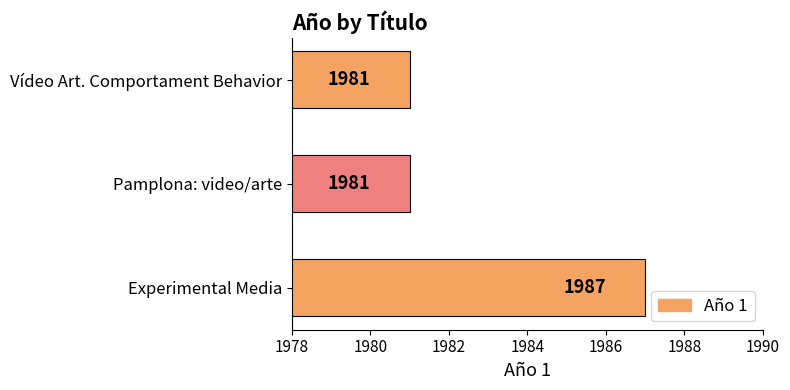

Is it true that the value at Pamplona: video/arte is 1981?

True